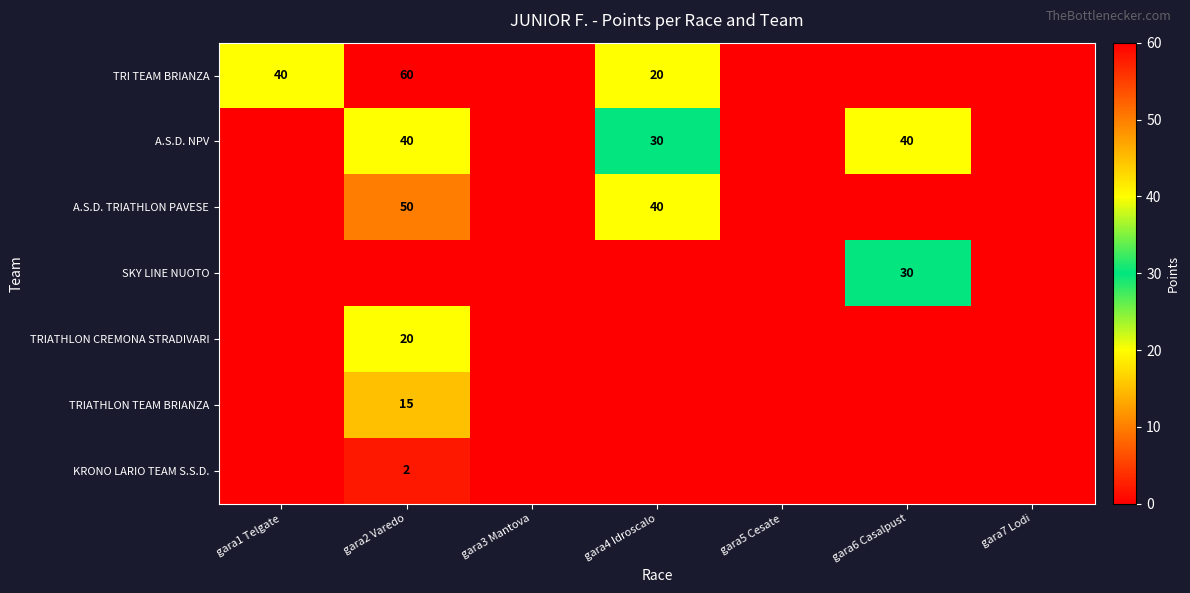

At which category is the sum across all series the highest?

gara2 Varedo